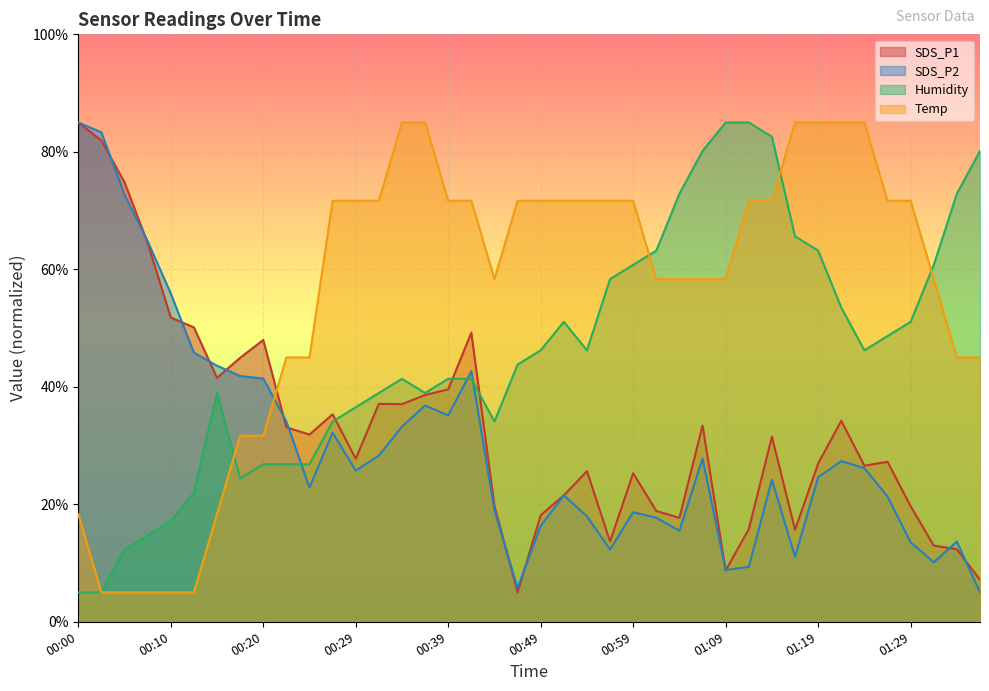

Which has a higher value, 01:01 or 00:25?

00:25